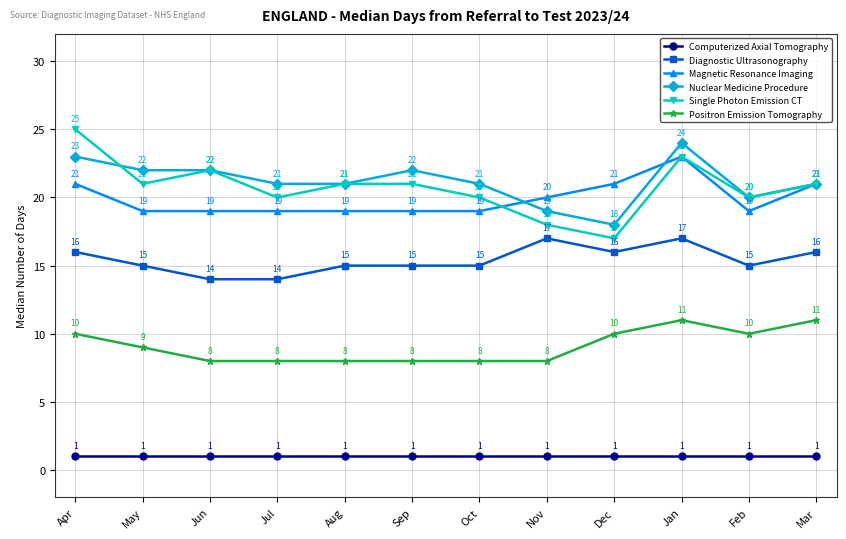

What is the smallest value displayed?

1